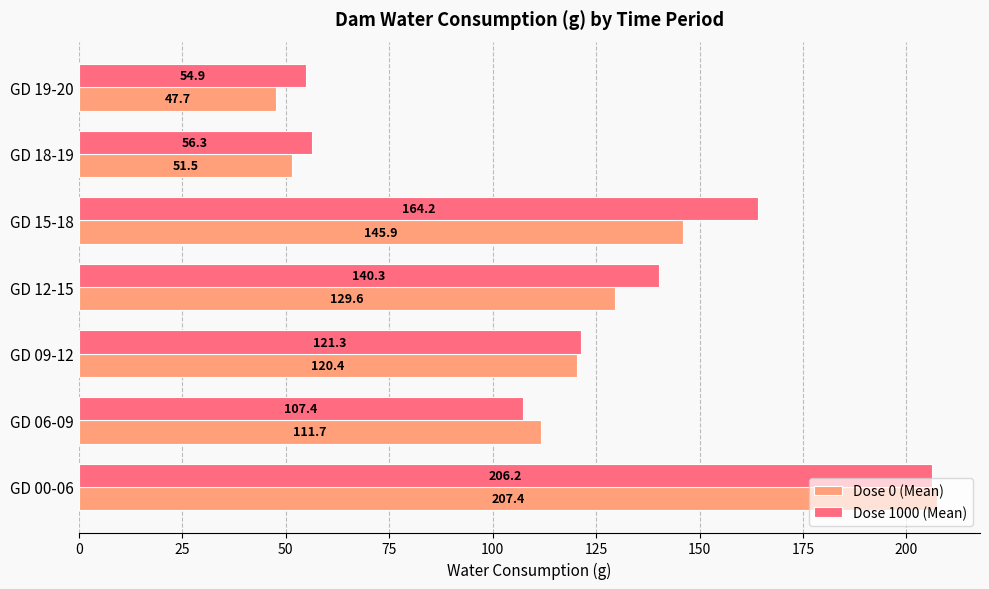

The value of Dose 0 (Mean) at GD 09-12 is 120.4. True or false?

True